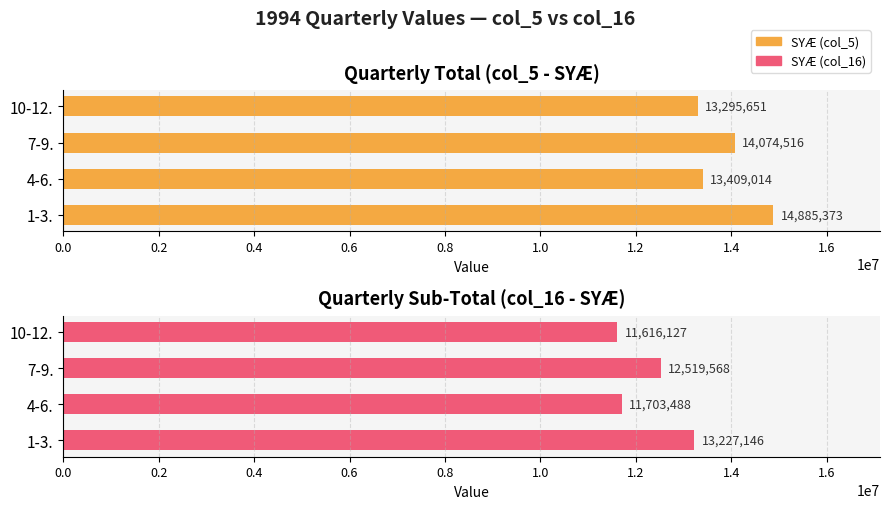

What is the difference between the maximum and minimum values in the SYÆ (col_16) series?

1611019